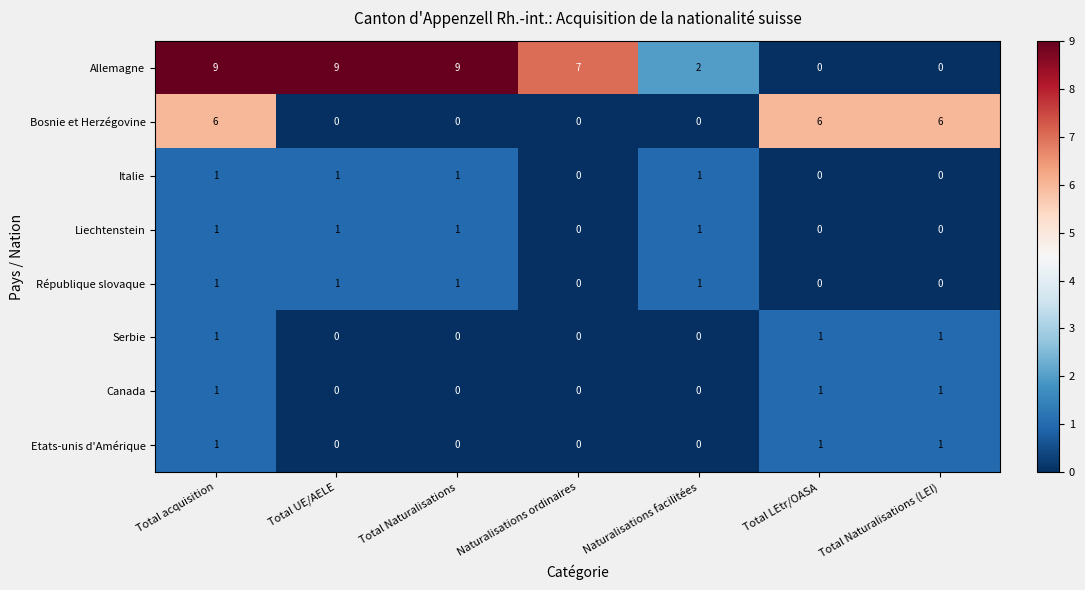

What is the average value of the Bosnie et Herzégovine series?

3